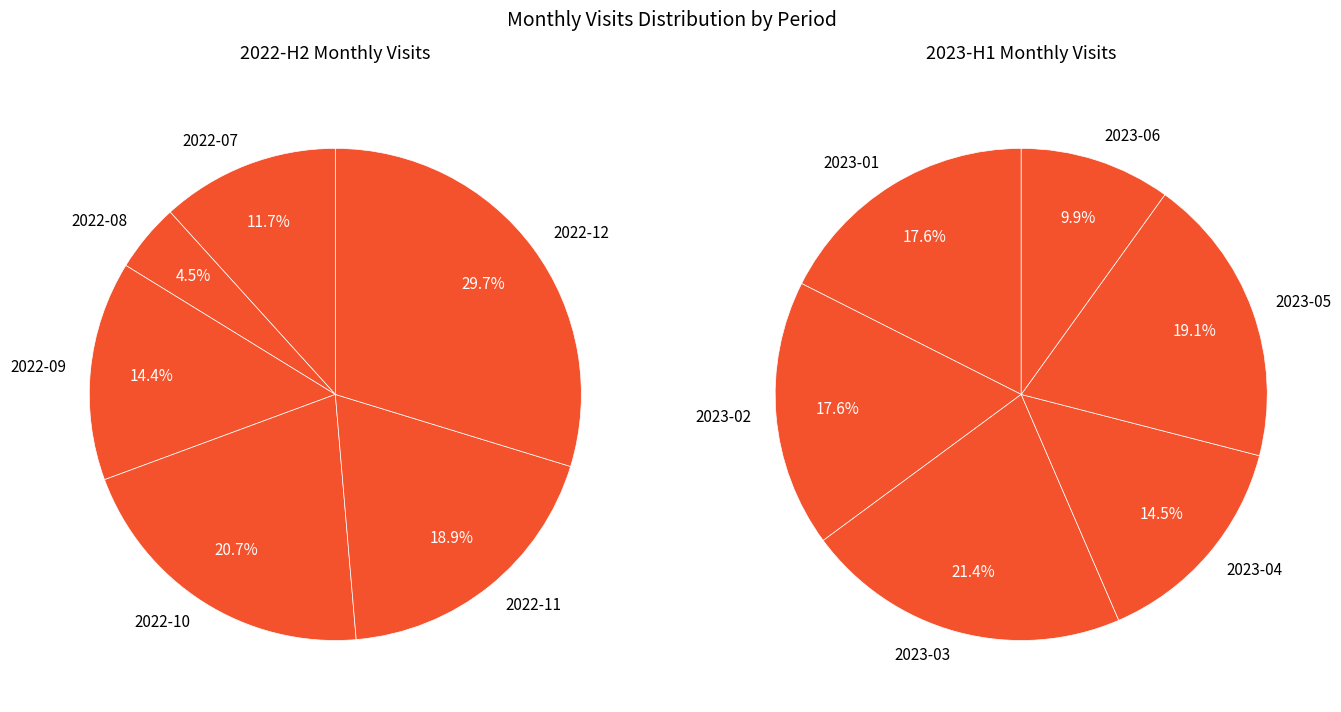

What percentage do 1 and 3 together represent?

25.2%